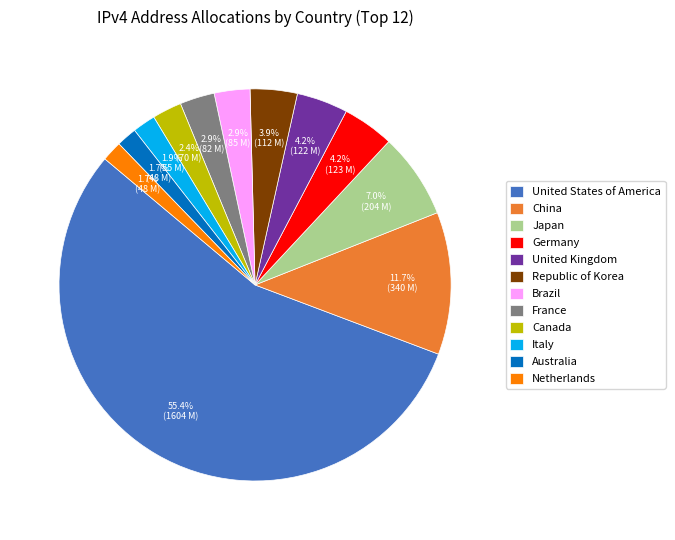

Between Germany and United States of America, which is larger?

United States of America